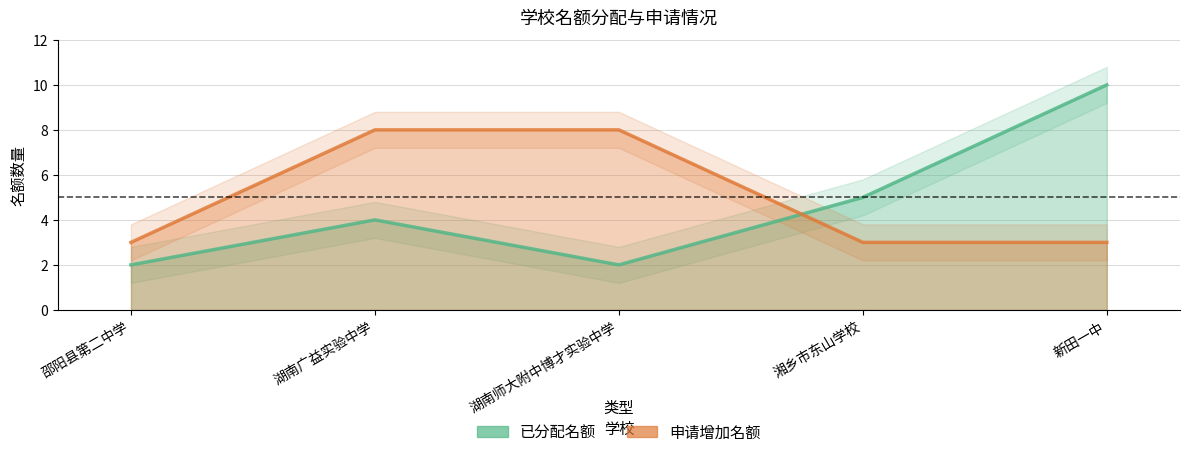

At which label is 申请增加名额 closest to 5?

邵阳县第二中学